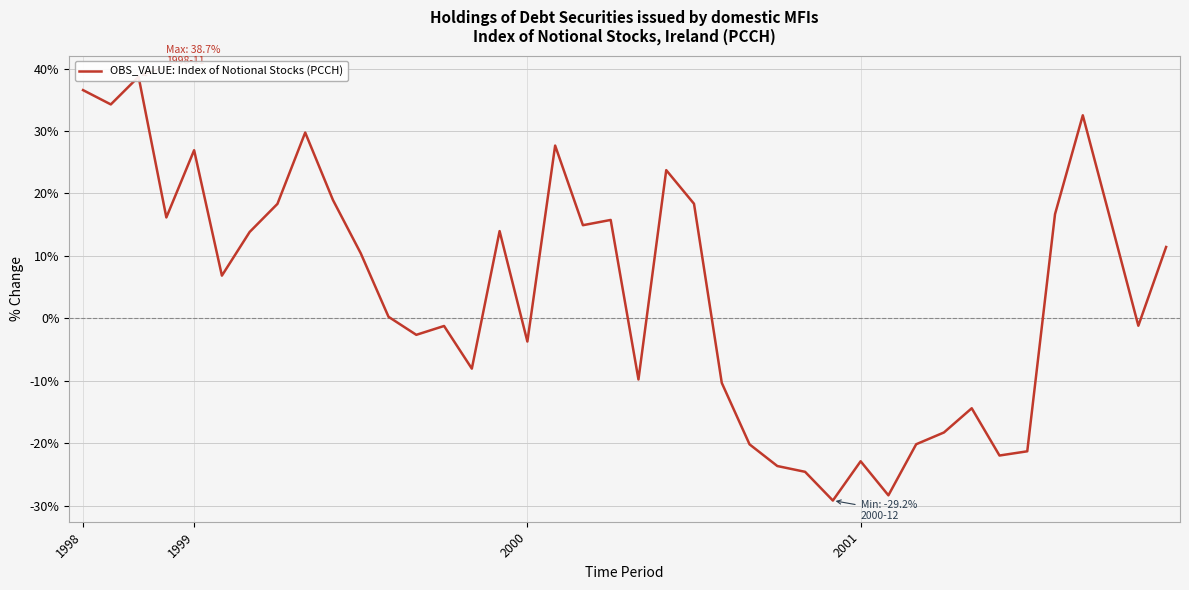

Is it true that the value at 20 is -9.8?

True